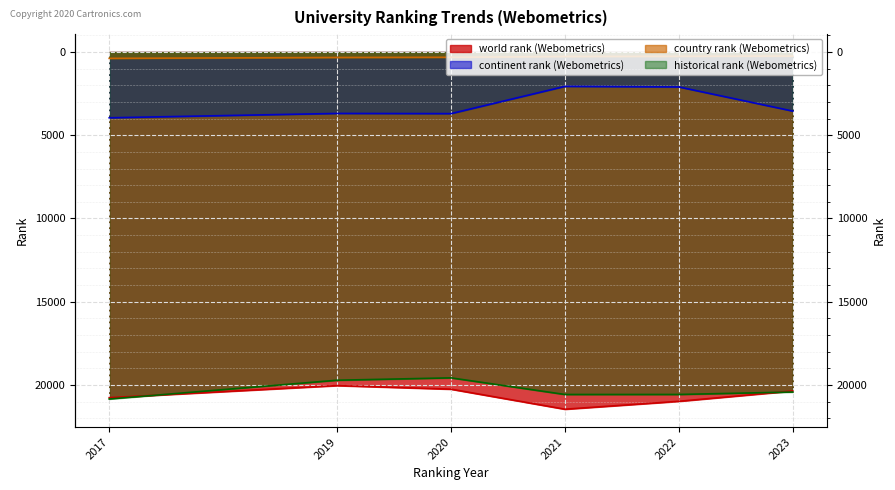

Between 2019 and 2023, which is larger?

2023